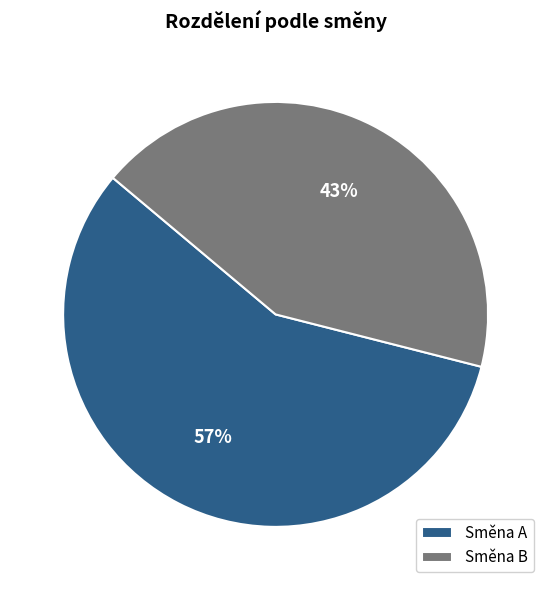

Which has a higher value, Směna B or Směna A?

Směna A